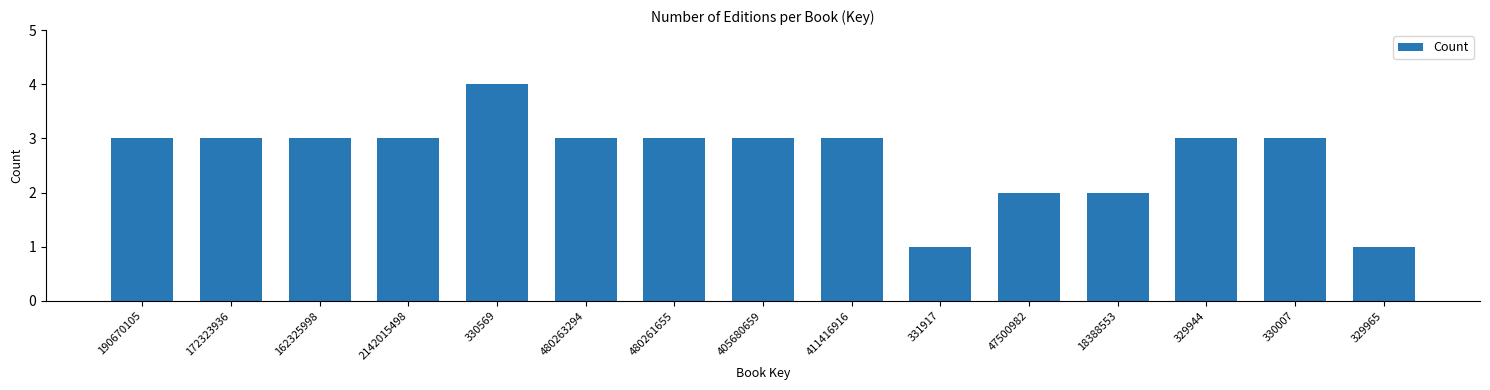

Reading right to left, list all the values displayed in this chart.

329965=1	330007=3	329944=3	18388553=2	47500982=2	331917=1	411416916=3	405680659=3	480261655=3	480263294=3	330569=4	2142015498=3	162325998=3	172323936=3	190670105=3